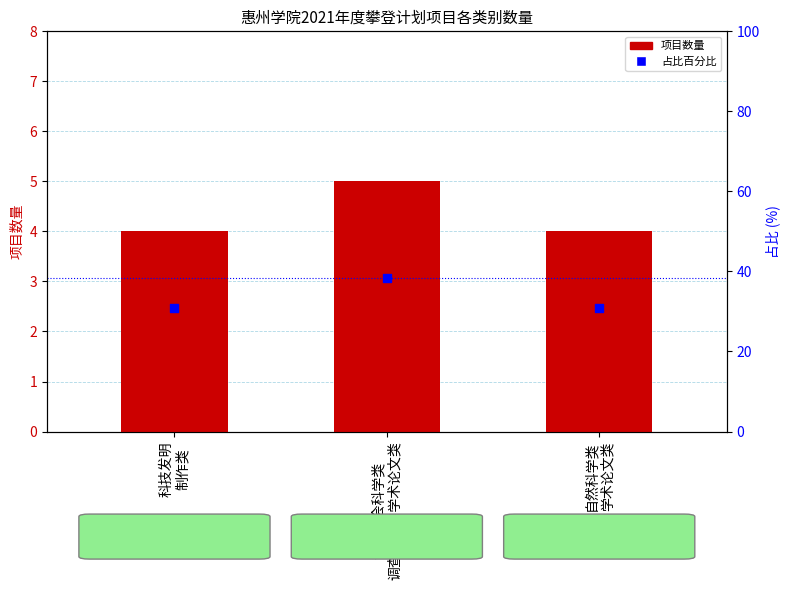

Which series has the largest total across all categories?

占比百分比